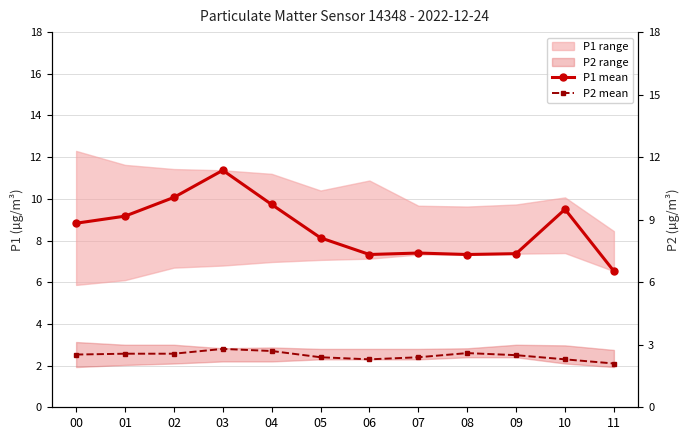

Which series changed the most between 01 and 03?

P1 mean